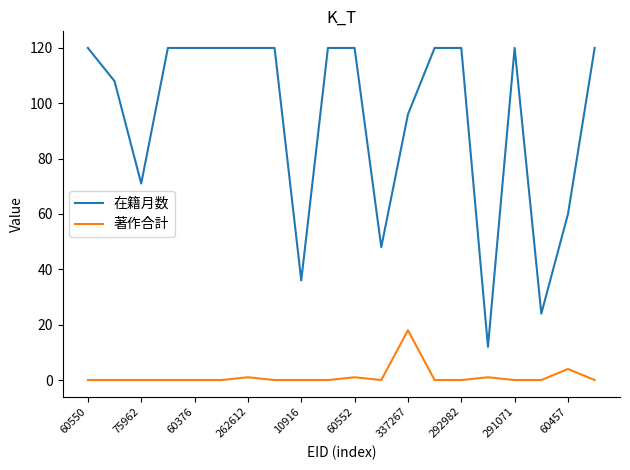

At how many categories does at least one series exceed 58?

16